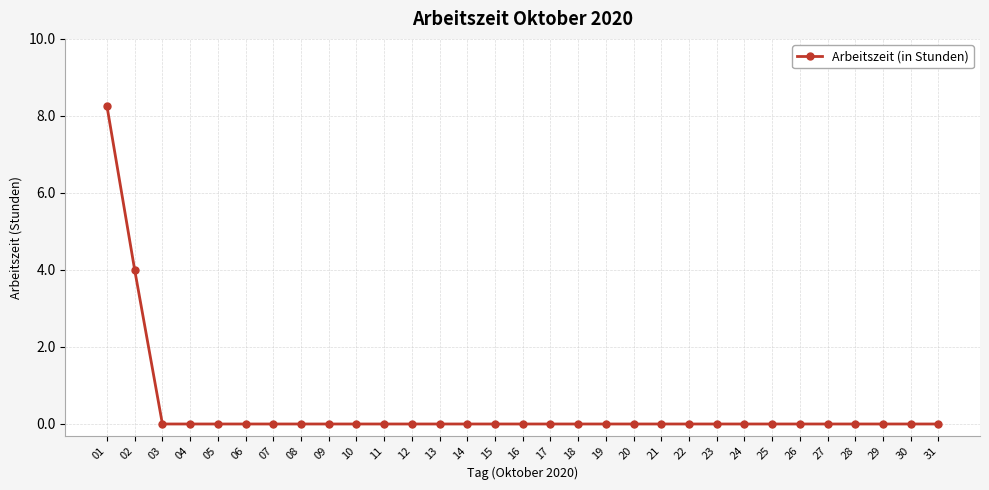

The value at 06 is 0.0. True or false?

True